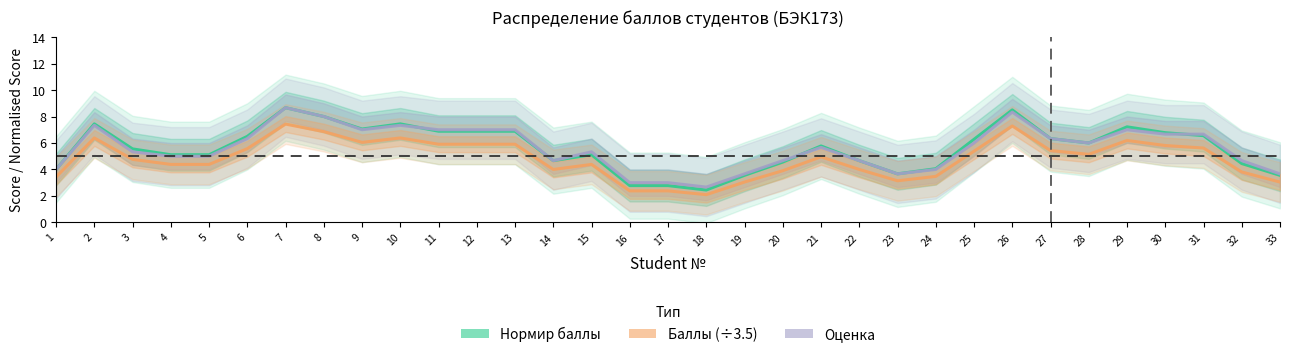

What is the difference between the maximum and second lowest values in the Нормир баллы series?

5.9